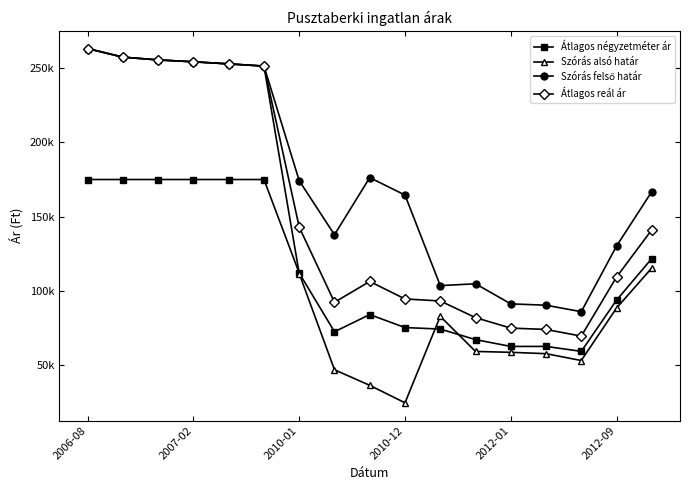

True or false: Átlagos reál ár and Átlagos négyzetméter ár intersect in this chart.

False